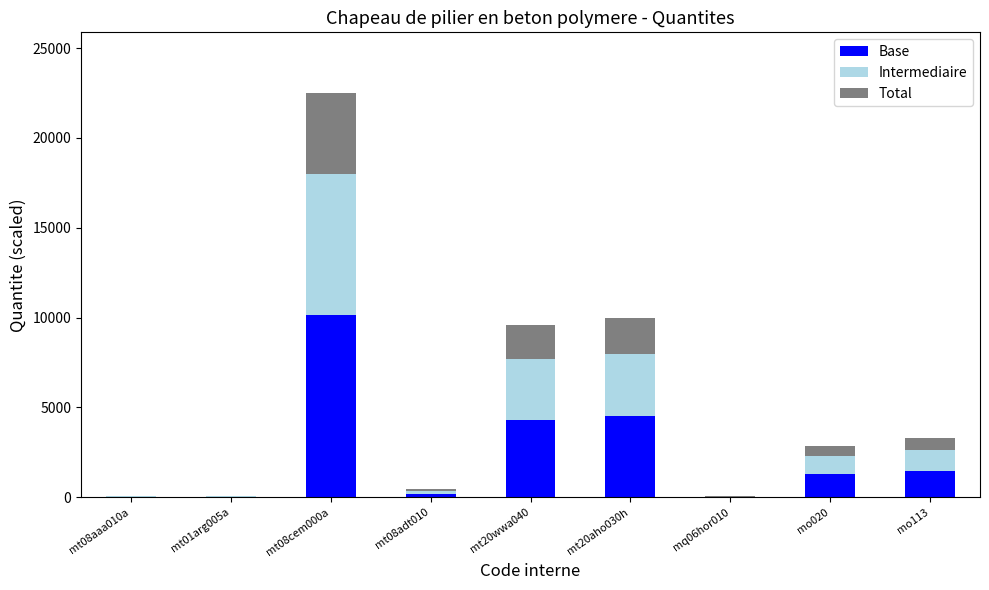

At which category is the sum across all series the highest?

mt08cem000a